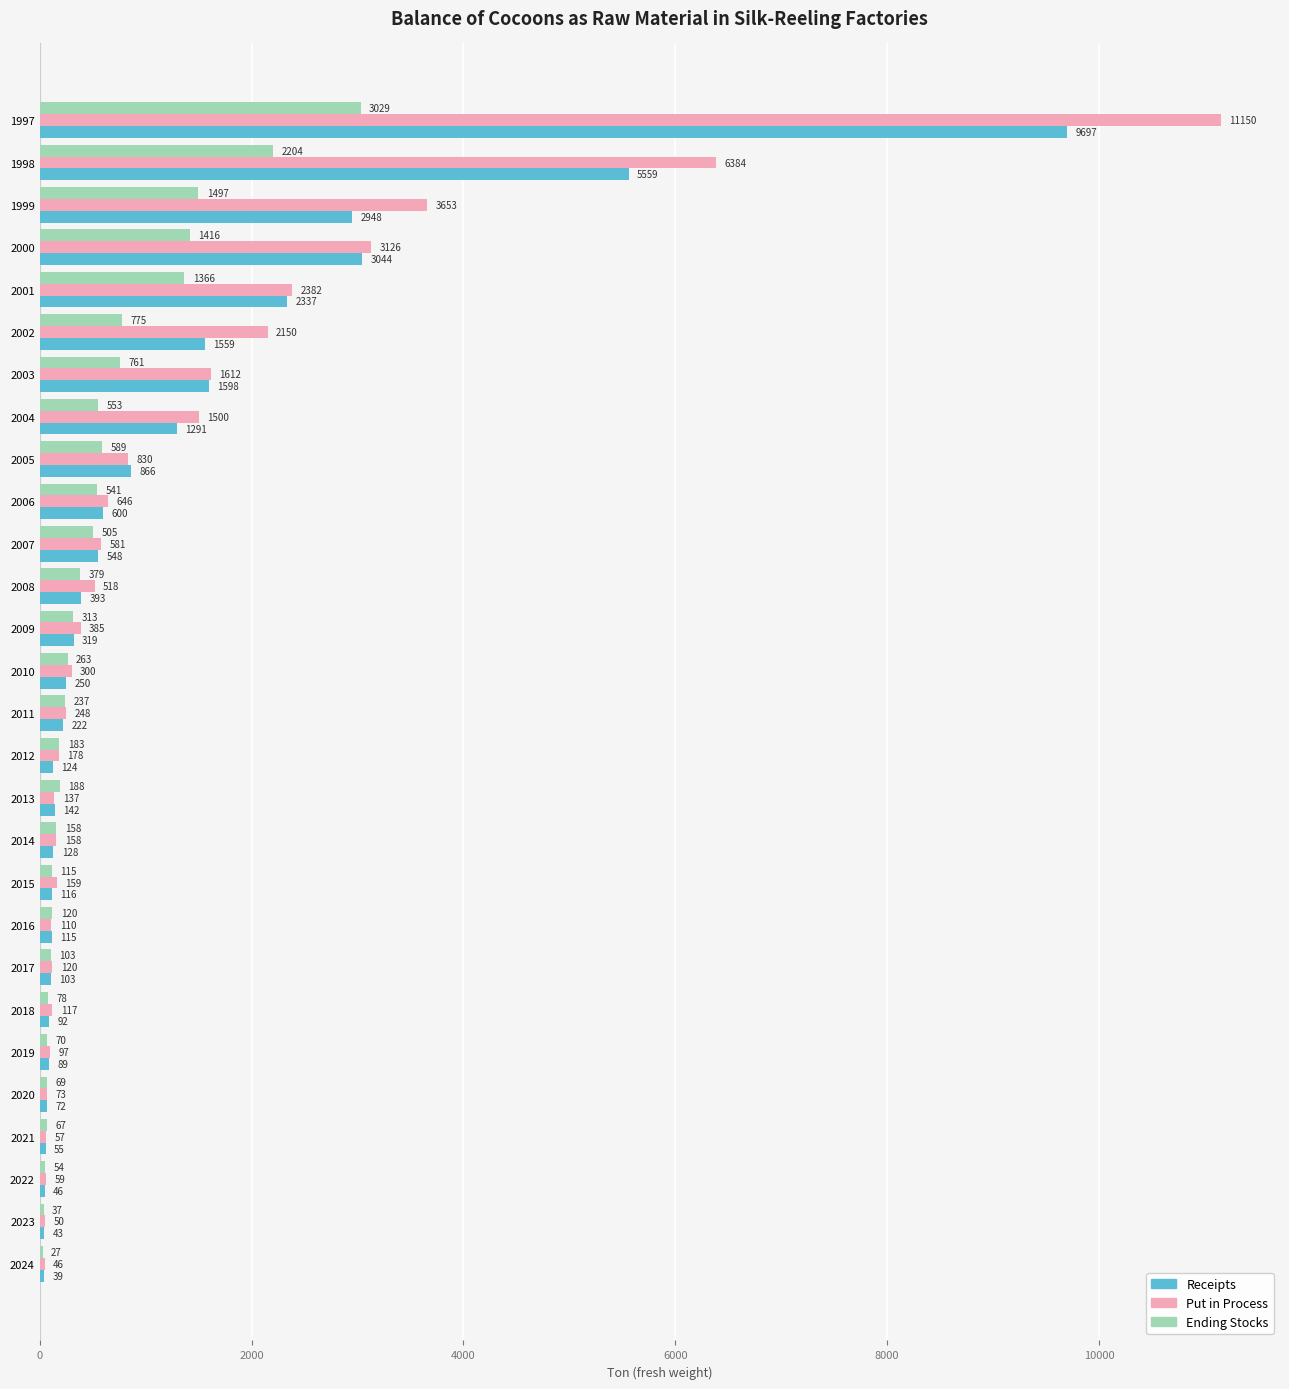

What is the sum of all Put in Process values?

36826